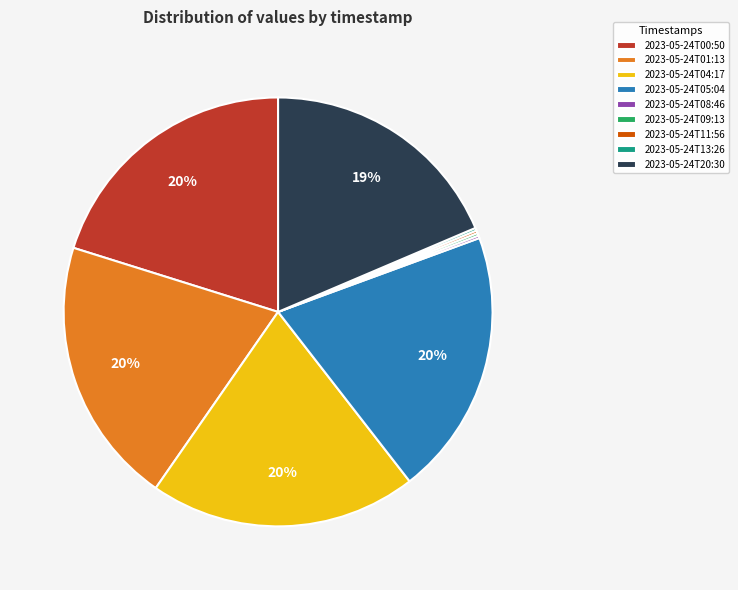

The 2023-05-24T01:13 slice represents 20% of the pie. True or false?

True